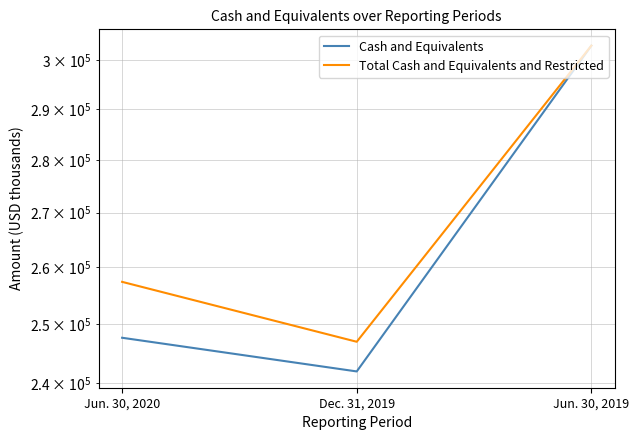

Which series has the largest range (max minus min)?

Cash and Equivalents